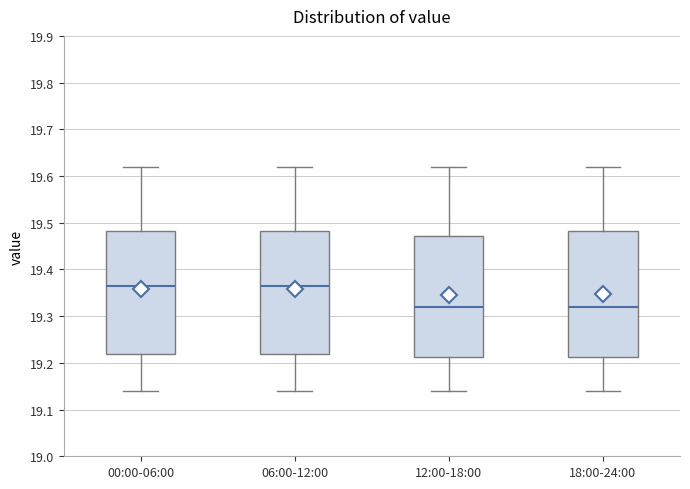

Reading left to right, transcribe this box plot: for each box, give where its median line is, the range the box spans, and where its two whiskers end, as read against the y-axis. The values are not printed on the chart, so give them approximately, as read against the axis.

00:00-06:00: median 19.37, box 19.22 to 19.48, whiskers 19.14 to 19.62
06:00-12:00: median 19.37, box 19.22 to 19.48, whiskers 19.14 to 19.62
12:00-18:00: median 19.32, box 19.21 to 19.47, whiskers 19.14 to 19.62
18:00-24:00: median 19.32, box 19.21 to 19.48, whiskers 19.14 to 19.62